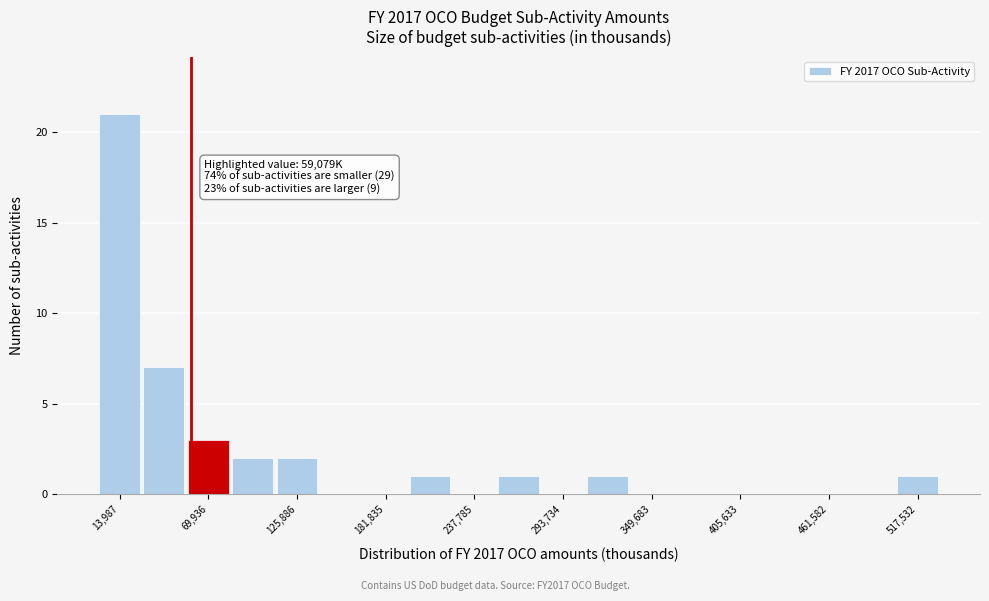

Around what value on the x-axis is the tallest bar? Give the approximate position of its centre, as read against the axis.

10000